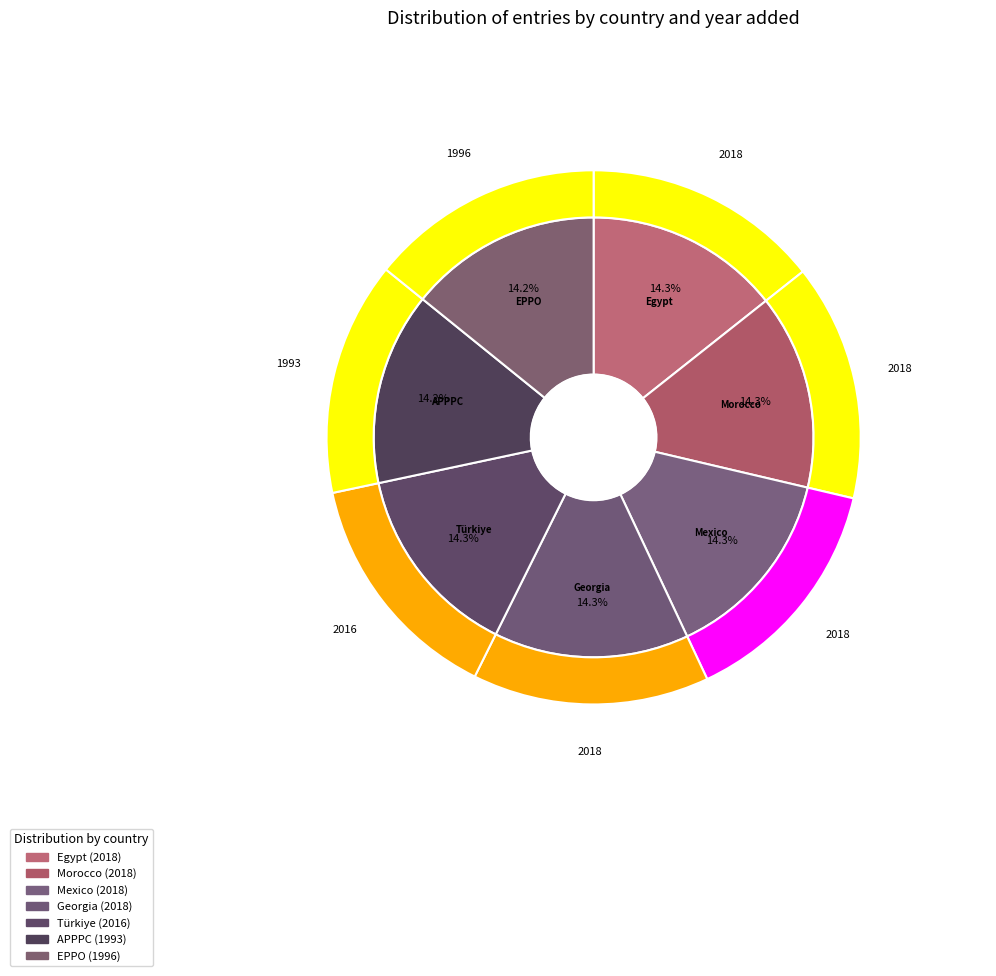

What is the largest slice in the pie chart?

Egypt